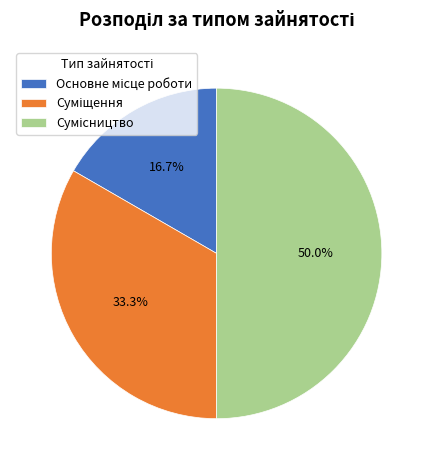

Count the number of slices in the pie.

3